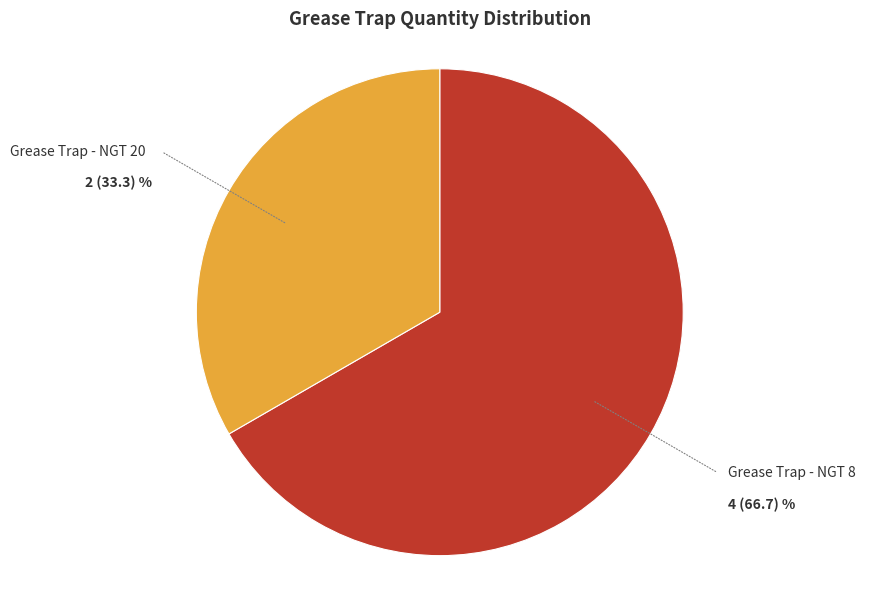

The Grease Trap - NGT 8 slice represents 56% of the pie. True or false?

False